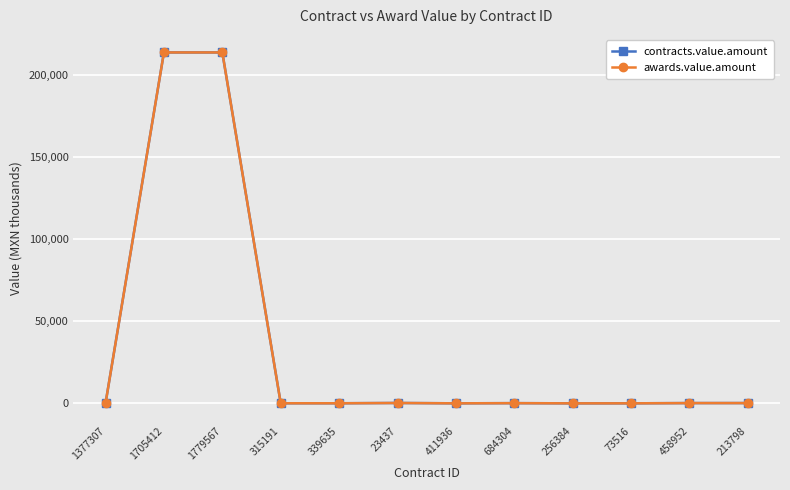

List the labels in order of contracts.value.amount value, smallest first.

256384, 73516, 411936, 339635, 315191, 1377307, 684304, 458952, 213798, 23437, 1705412, 1779567